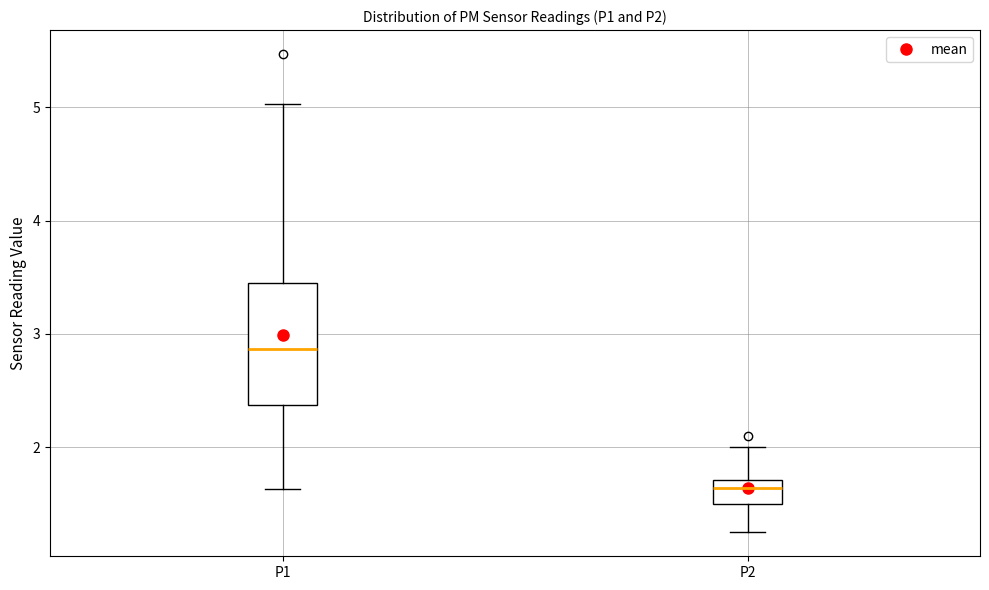

Where does the median line of the box for P2 sit on the y-axis? The values are not printed on the chart, so give them approximately, as read against the axis.

1.6